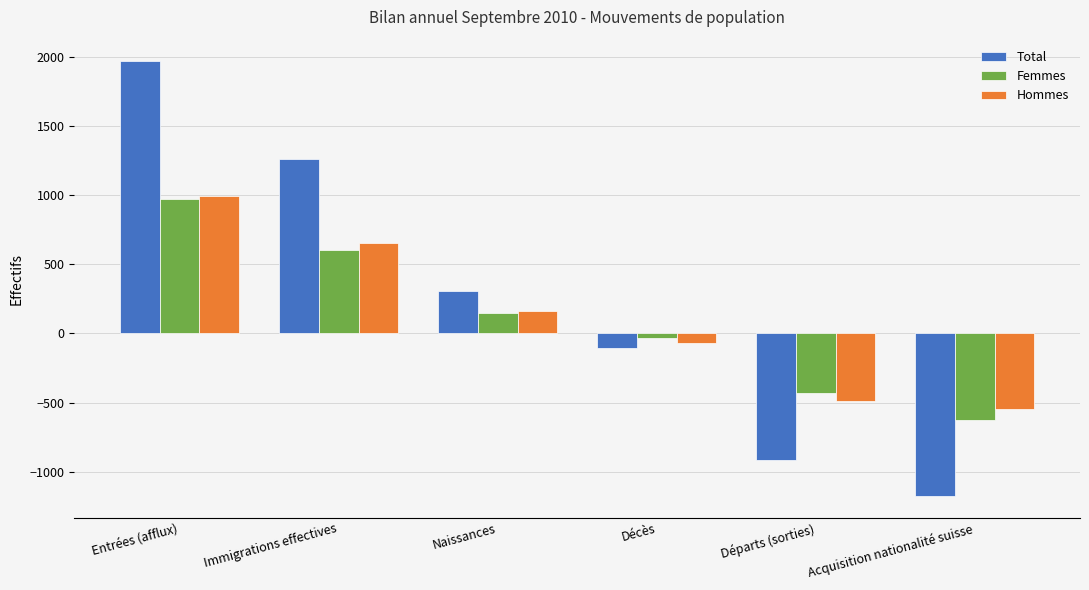

Reading right to left, what are all the values shown in this chart?

Total: Acquisition nationalité suisse=-1174	Départs (sorties)=-916	Décès=-106	Naissances=308	Immigrations effectives=1259	Entrées (afflux)=1965
Femmes: Acquisition nationalité suisse=-626	Départs (sorties)=-431	Décès=-33	Naissances=149	Immigrations effectives=604	Entrées (afflux)=969
Hommes: Acquisition nationalité suisse=-548	Départs (sorties)=-485	Décès=-73	Naissances=159	Immigrations effectives=655	Entrées (afflux)=996